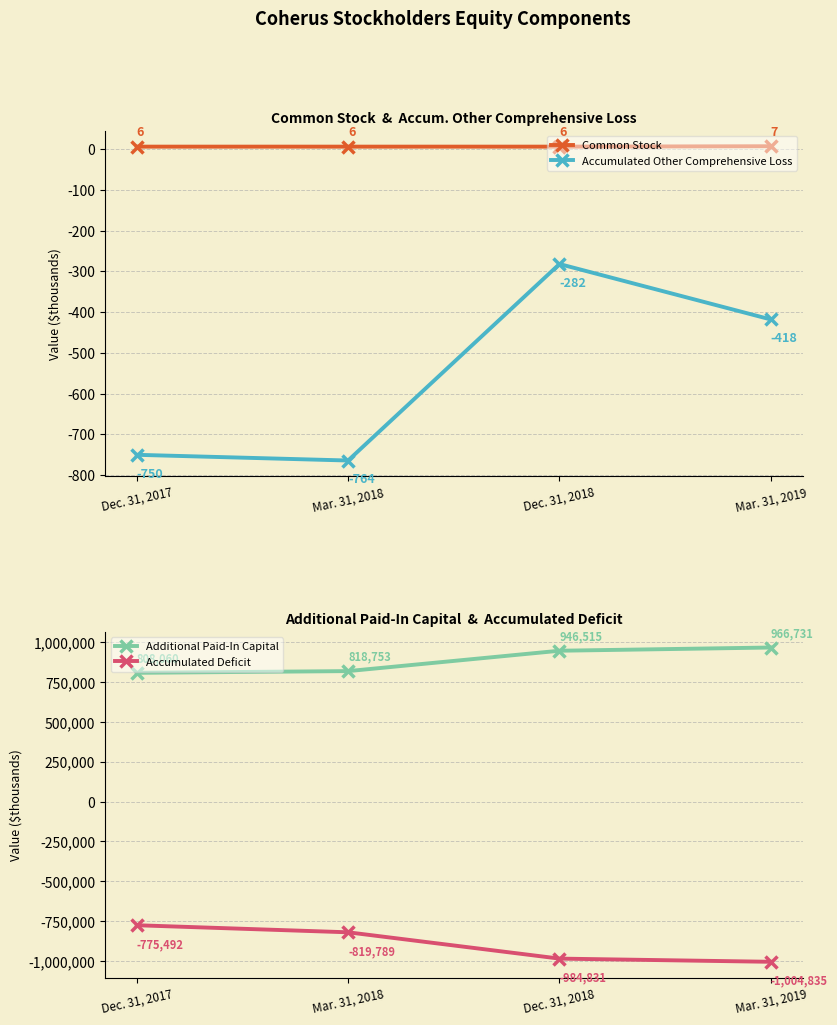

True or false: Common Stock and Accumulated Other Comprehensive Loss intersect in this chart.

False